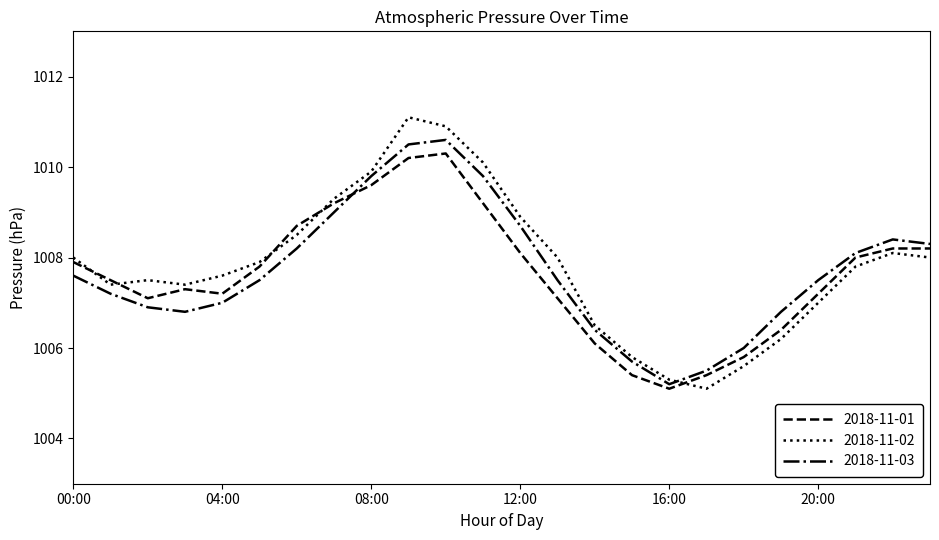

In 2018-11-02, how many points are higher than both neighbors (excluding endpoints)?

3